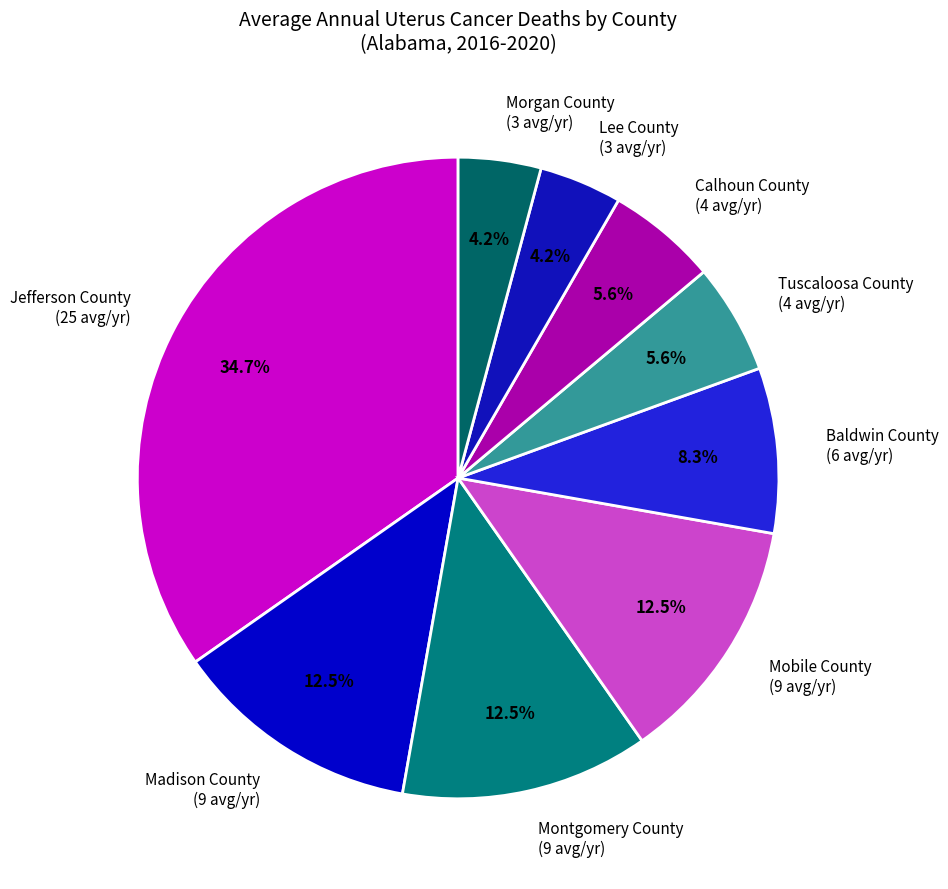

How much of the chart is everything except Morgan County?

95.8%